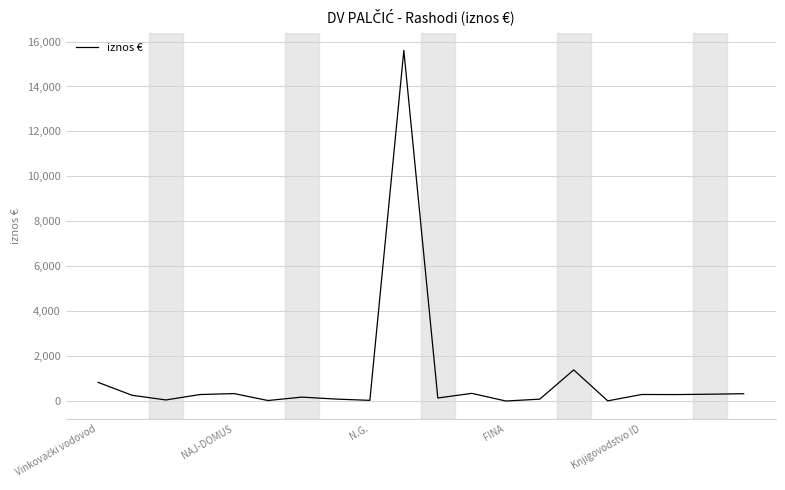

What is the difference between the maximum and minimum values?

15601.4